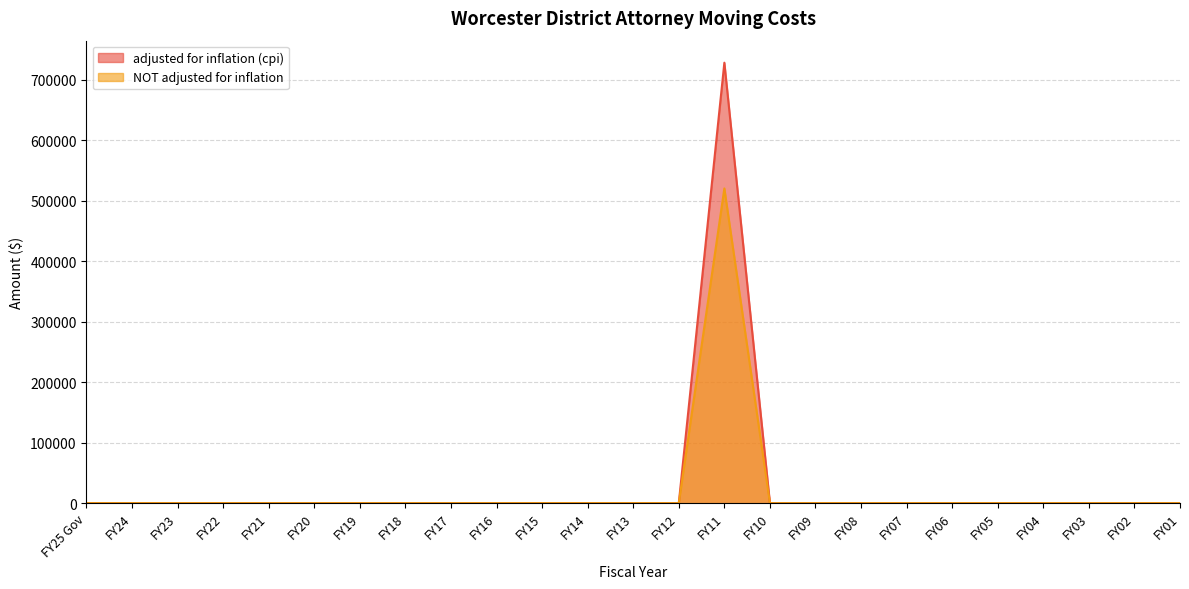

Reading right to left, list all the values displayed in this chart.

adjusted for inflation (cpi): 0	0	0	0	0	0	0	0	0	0	727800	0	0	0	0	0	0	0	0	0	0	0	0	0	0
NOT adjusted for inflation: 0	0	0	0	0	0	0	0	0	0	520000	0	0	0	0	0	0	0	0	0	0	0	0	0	0